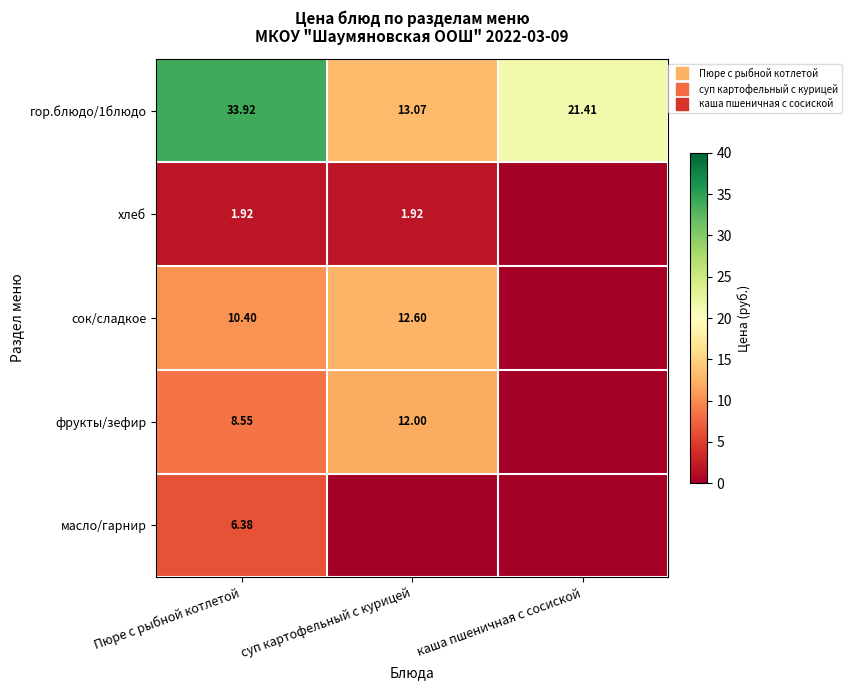

What is the sum of the гор.блюдо/1блюдо values at суп картофельный с курицей and каша пшеничная с сосиской?

34.5